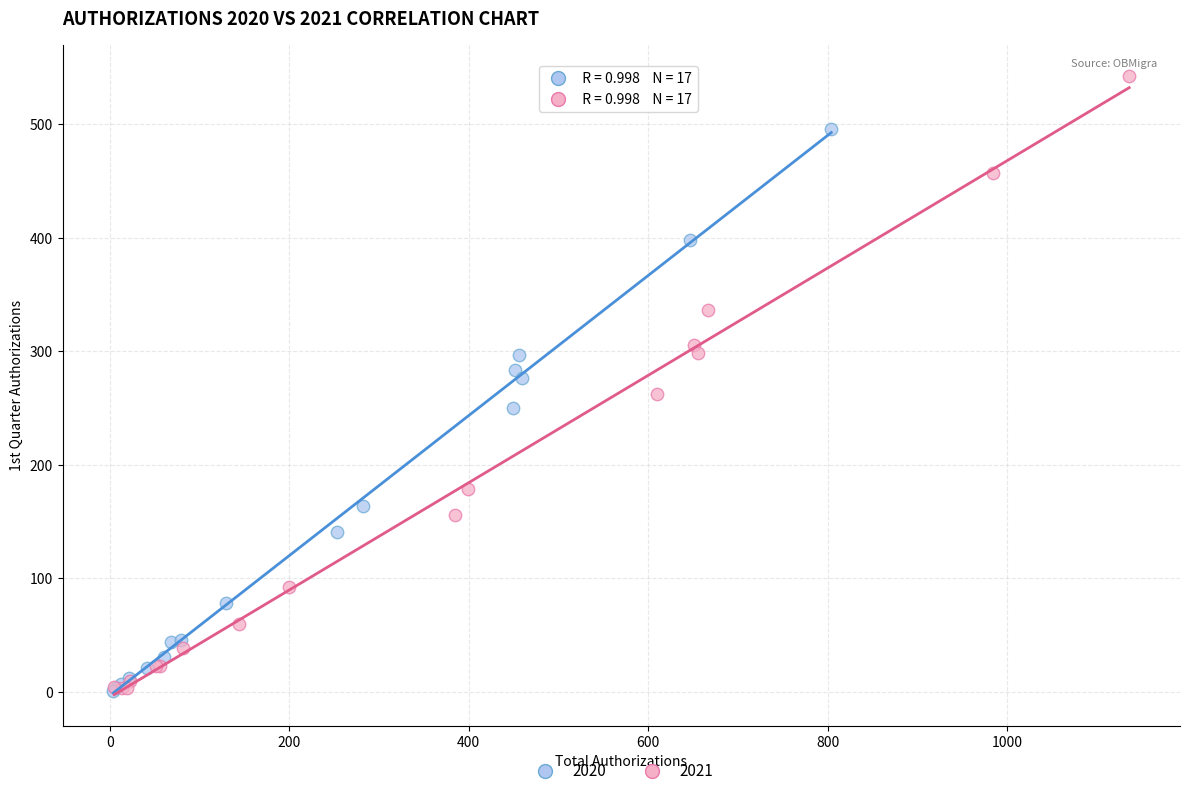

Which series has the widest spread of Y values?

2021